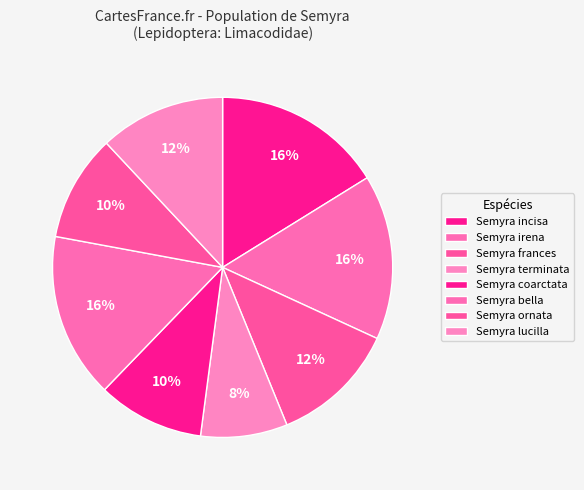

How many segments does this pie chart have?

8